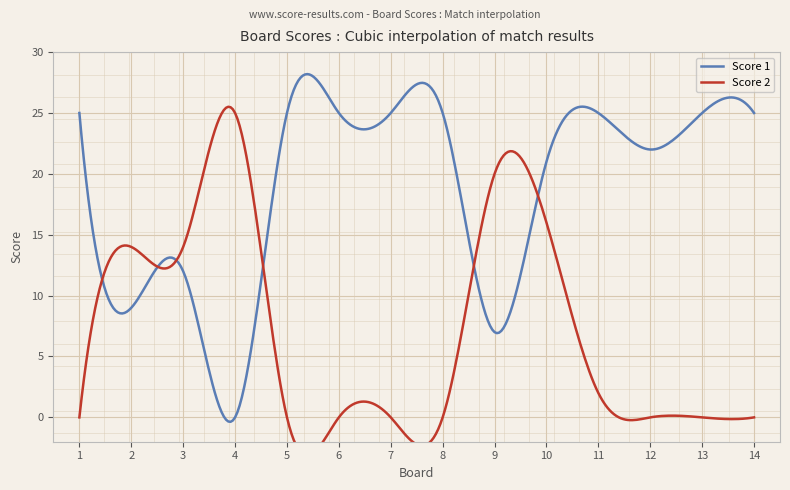

At which category does Score 1 reach its first local peak?

3